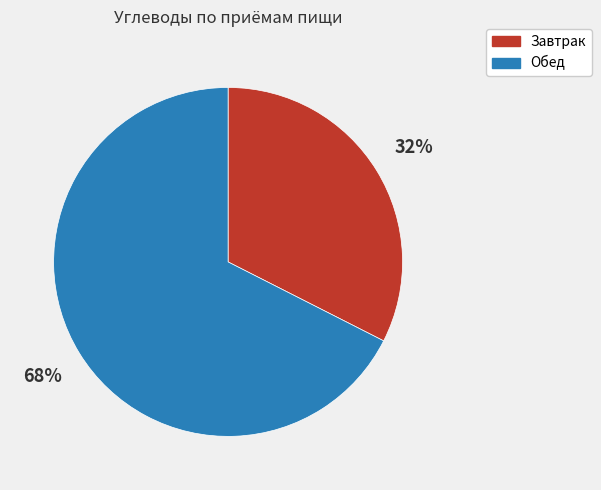

How many segments does this pie chart have?

2